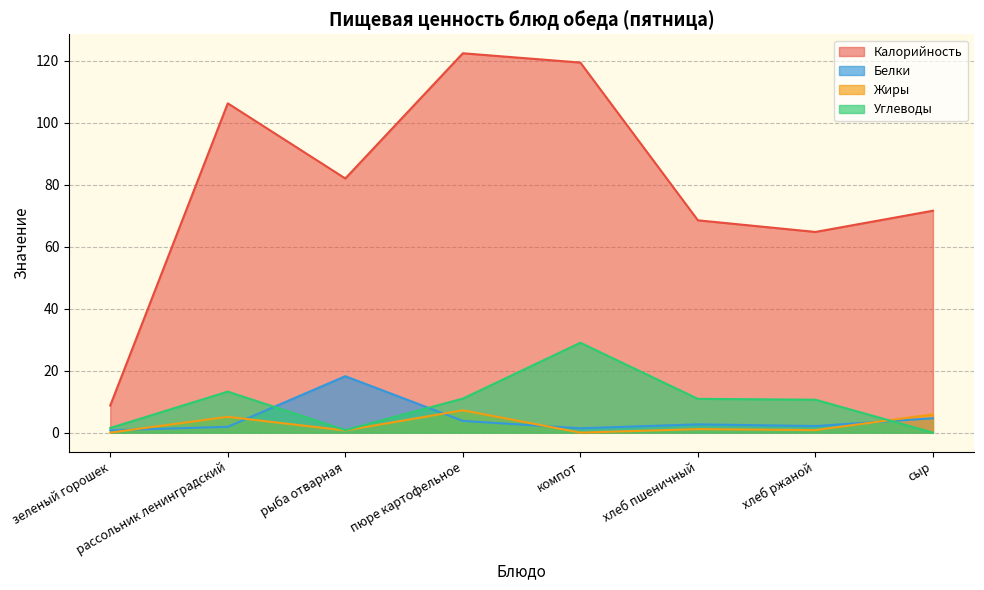

Is the value of Углеводы at сыр greater than the value of Жиры at компот?

No